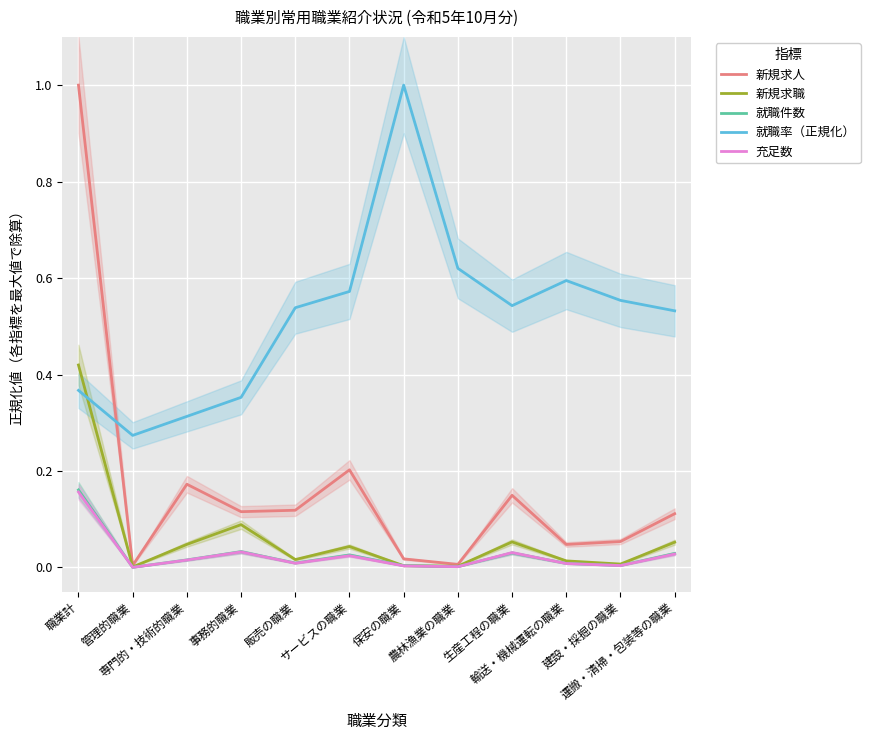

What is the difference between the maximum and second lowest values in the 充足数 series?

0.2